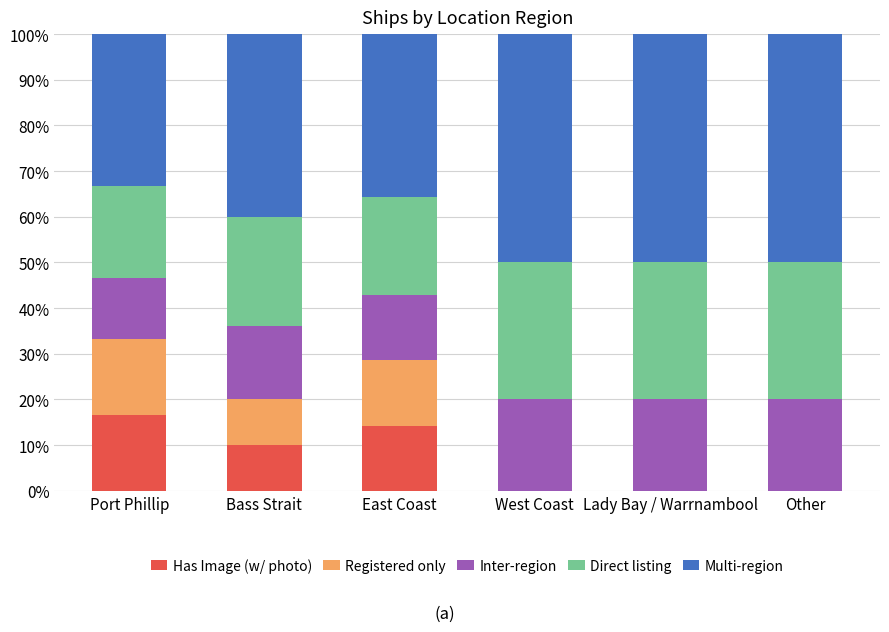

Does the chart contain stacked bars?

Yes